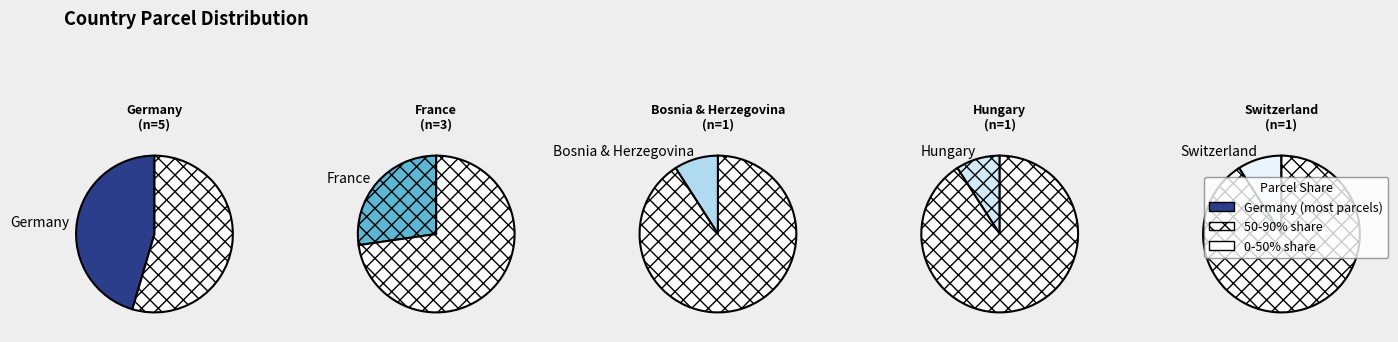

To the nearest percent, what portion does Bosnia & Herzegovina represent?

9%